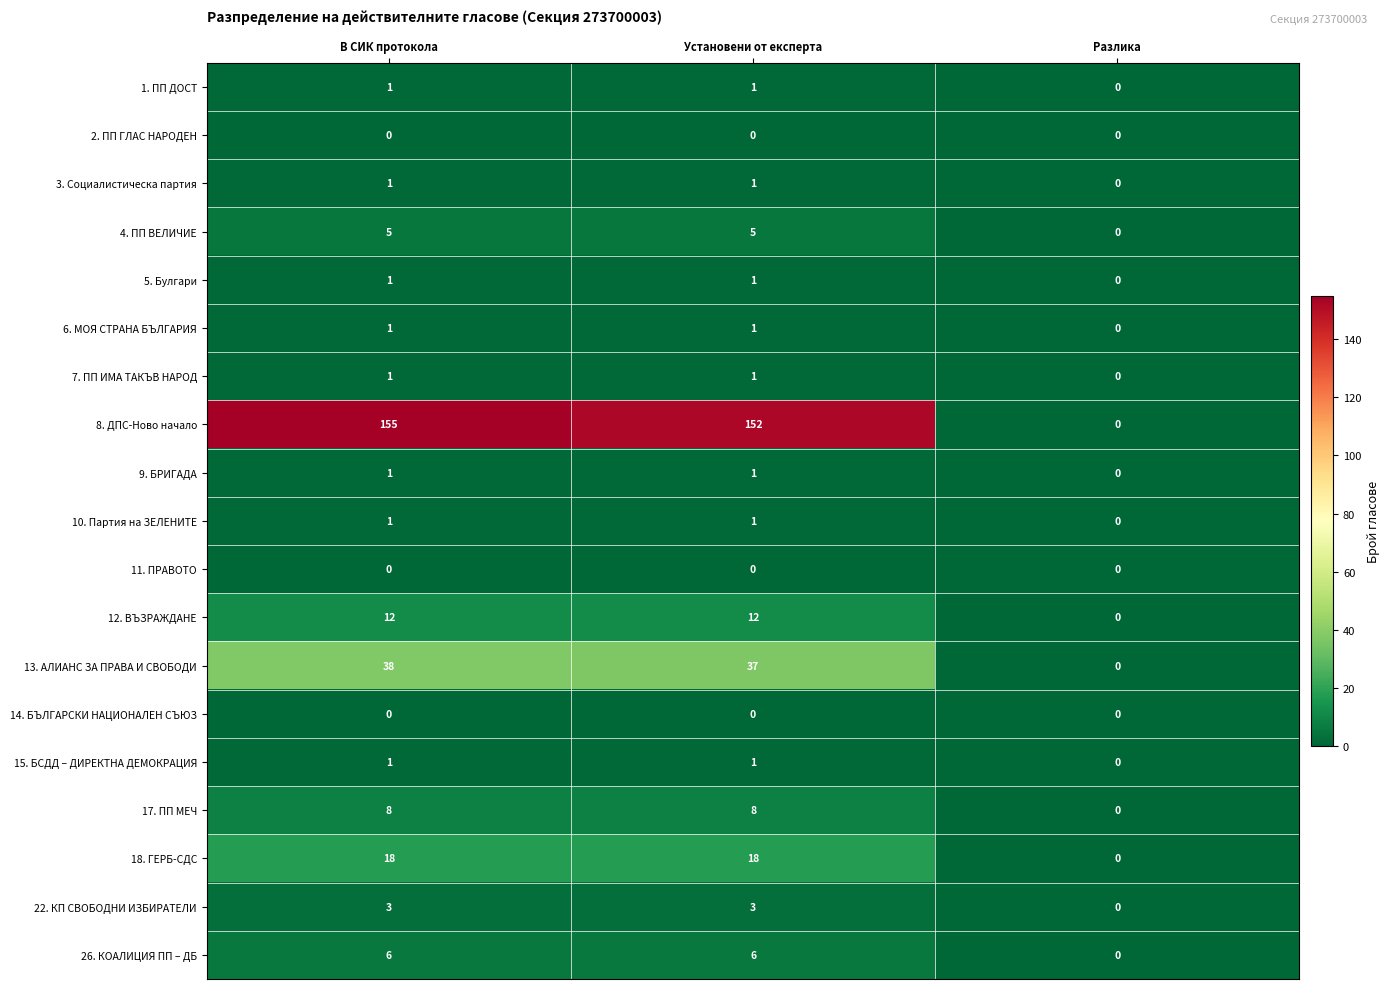

Which label corresponds to the largest value in the chart?

В СИК протокола